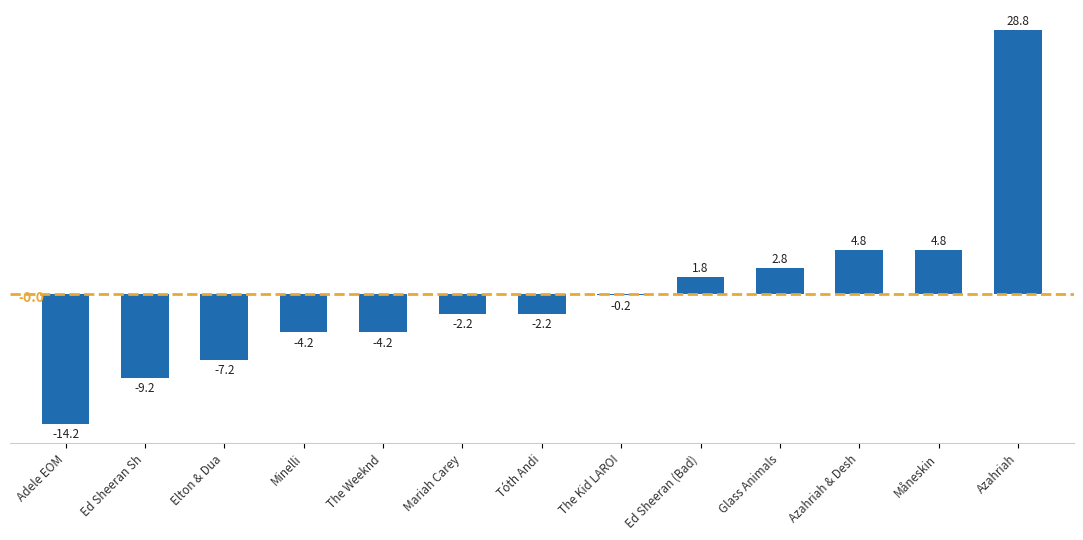

Reading left to right, extract all data points from this chart.

Adele EOM=-14.2	Ed Sheeran Sh=-9.2	Elton & Dua=-7.2	Minelli=-4.2	The Weeknd=-4.2	Mariah Carey=-2.2	Tóth Andi=-2.2	The Kid LAROI=-0.2	Ed Sheeran (Bad)=1.8	Glass Animals=2.8	Azahriah & Desh=4.8	Måneskin=4.8	Azahriah=28.8